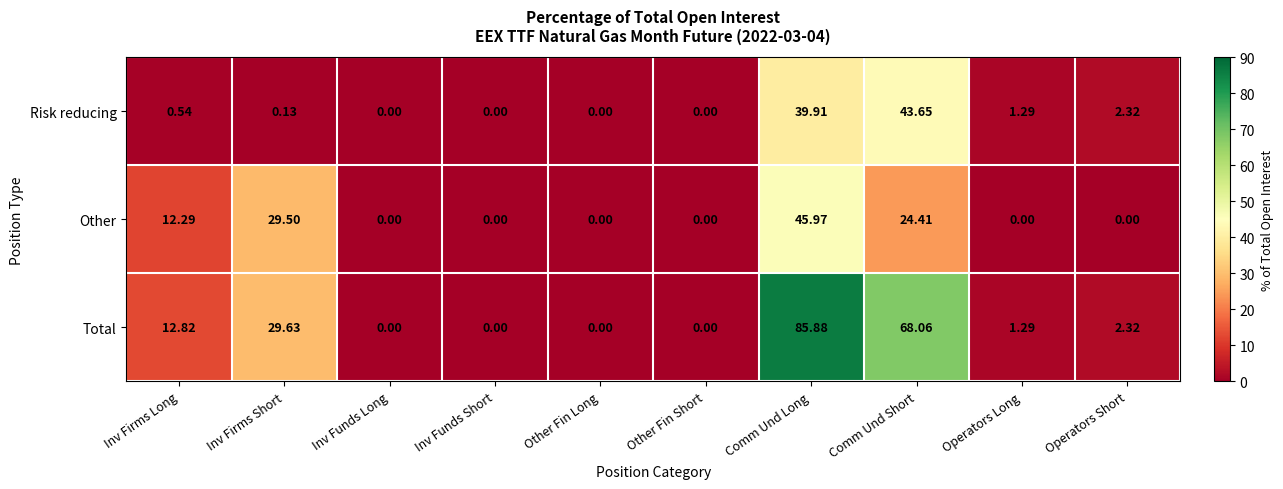

Where does the Total series first go above 2?

Inv Firms Long